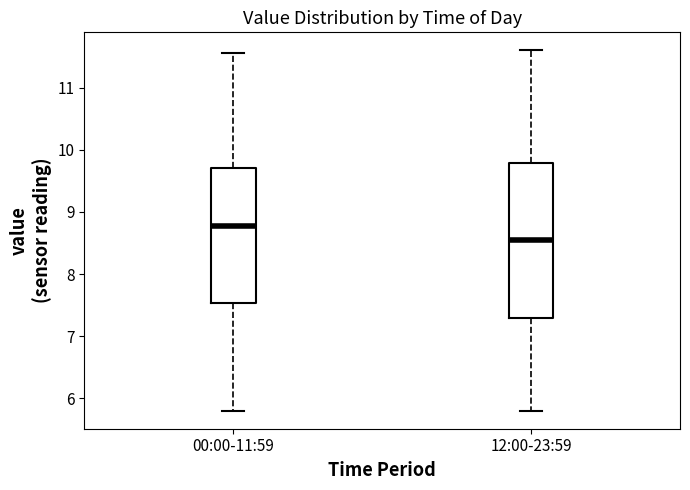

Comparing the boxes themselves (not the whiskers), which one is the tallest?

12:00-23:59